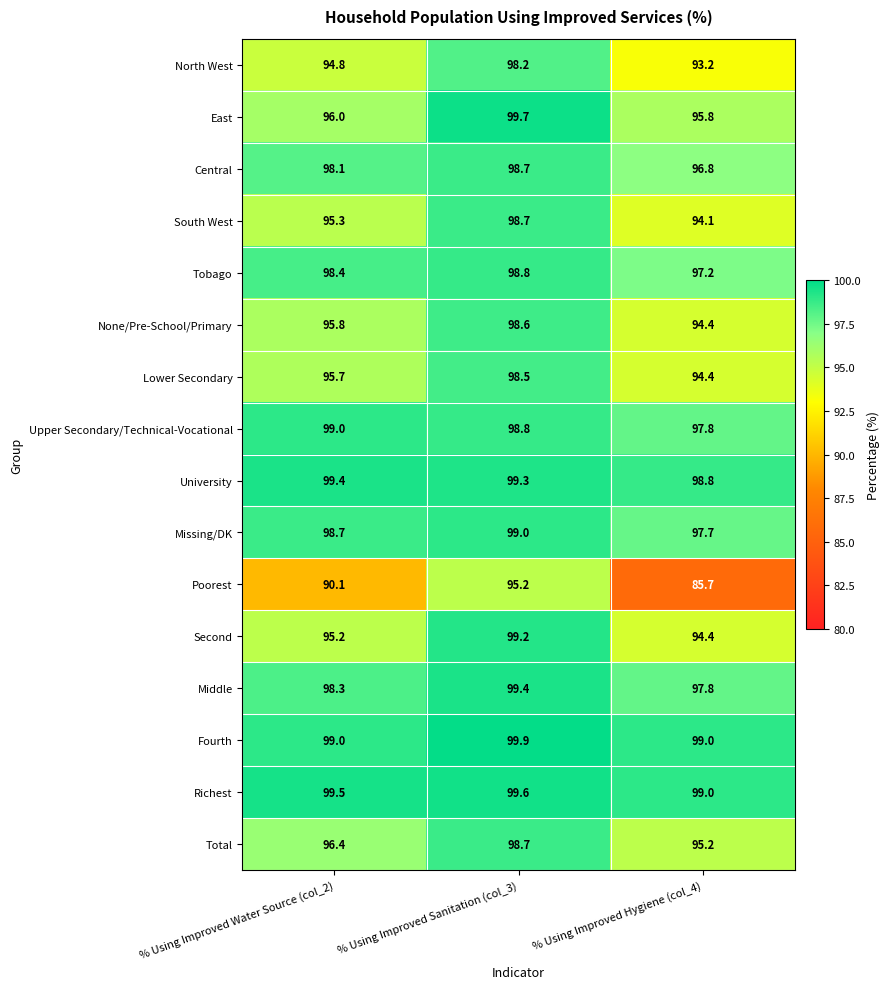

Which series has the widest spread of values?

Poorest